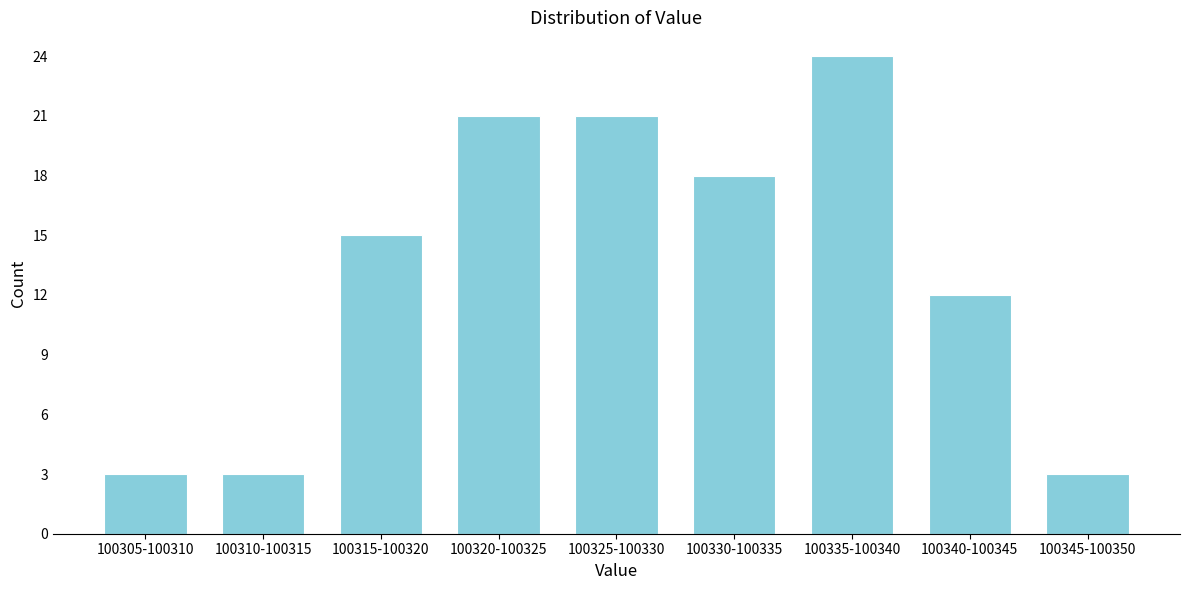

Reading right to left, transcribe all the data shown in this chart.

3	12	24	18	21	21	15	3	3